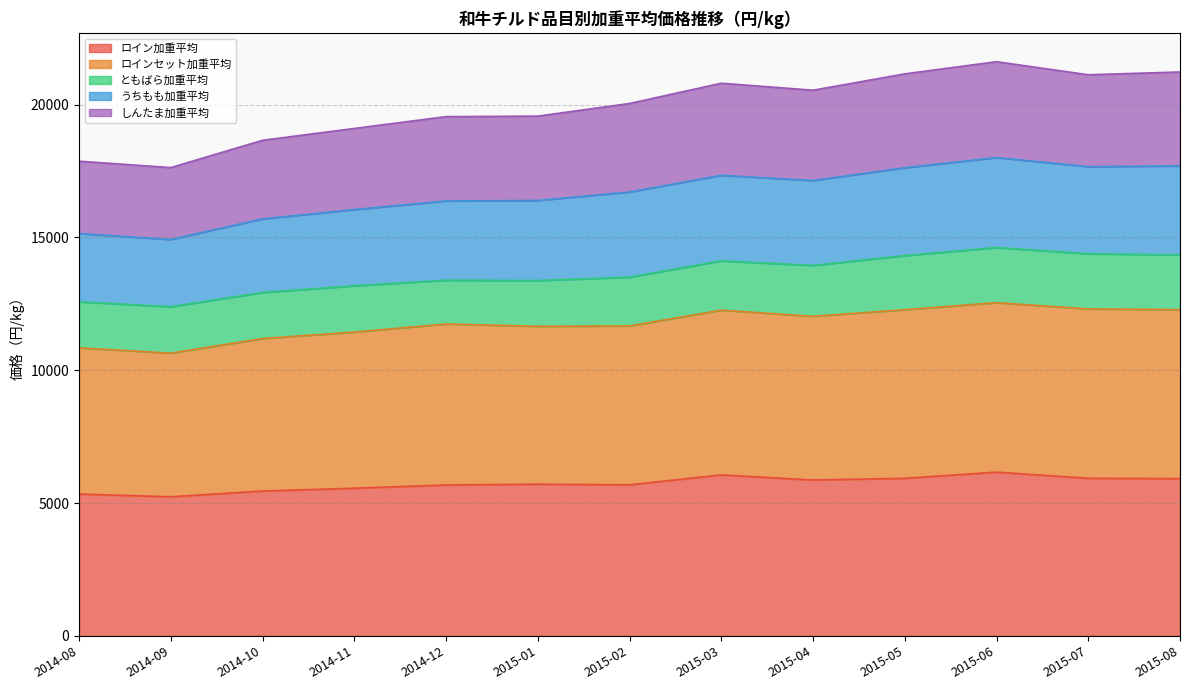

True or false: ロイン加重平均 and ロインセット加重平均 intersect in this chart.

False